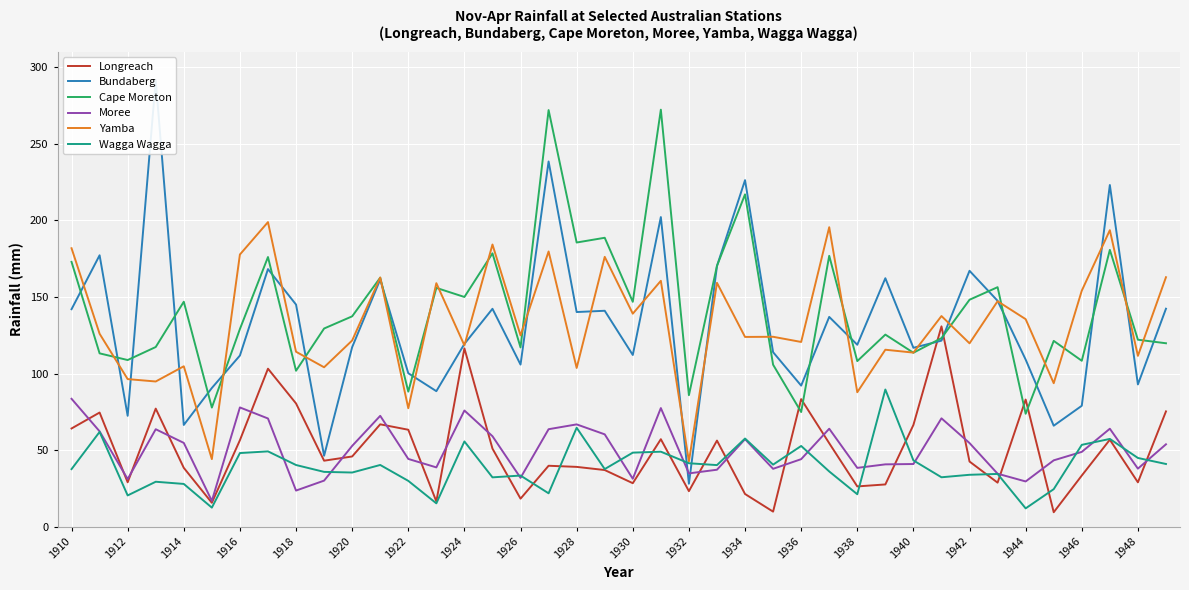

True or false: Wagga Wagga has a value of 72.2 at 1936.

False